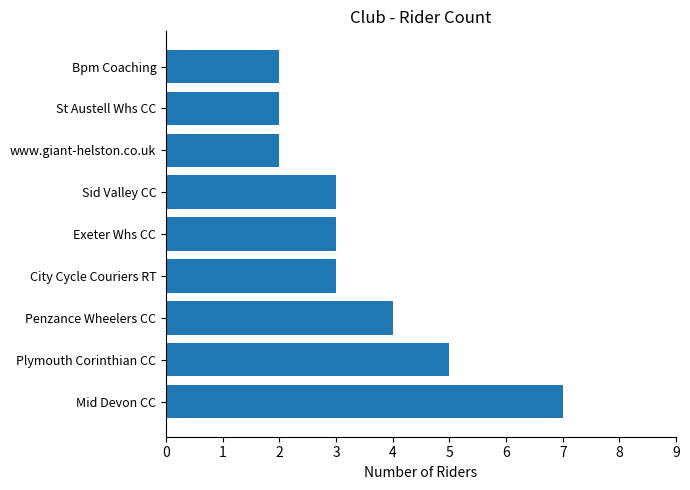

Approximately how many times larger is the value at Bpm Coaching compared to Penzance Wheelers CC?

0.5